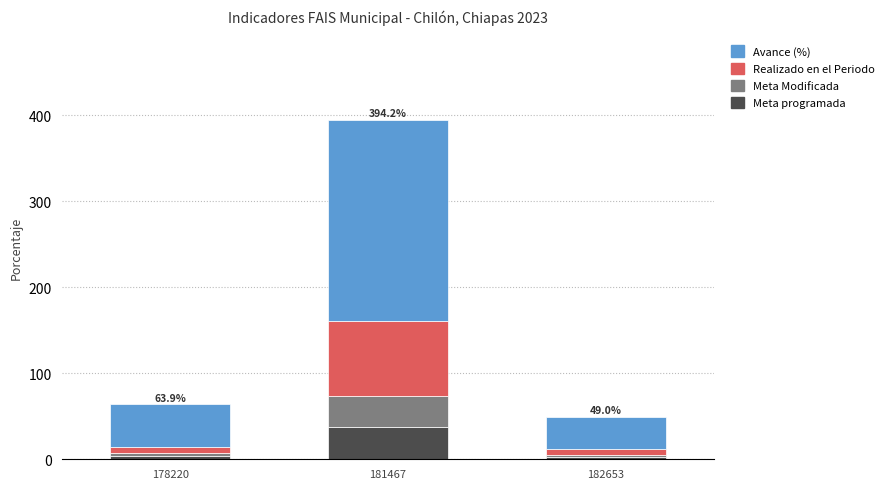

At which category is the sum across all series the highest?

181467